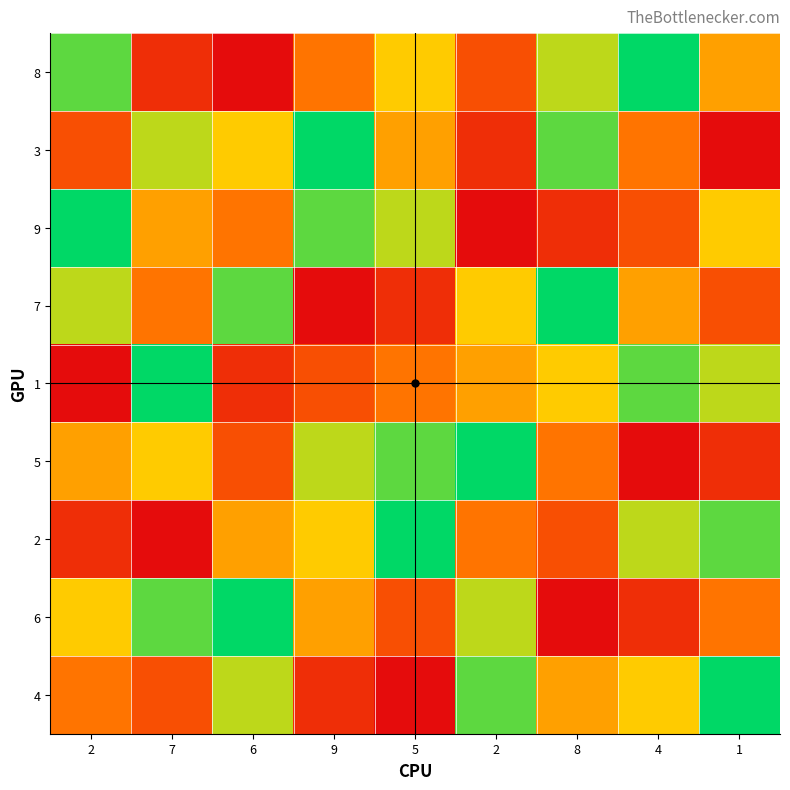

Reading left to right, extract all data points from this chart.

8: 2=8	7=2	6=1	9=4	5=6	2=3	8=7	4=9	1=5
3: 2=3	7=7	6=6	9=9	5=5	2=2	8=8	4=4	1=1
9: 2=9	7=5	6=4	9=8	5=7	2=1	8=2	4=3	1=6
7: 2=7	7=4	6=8	9=1	5=2	2=6	8=9	4=5	1=3
1: 2=1	7=9	6=2	9=3	5=4	2=5	8=6	4=8	1=7
5: 2=5	7=6	6=3	9=7	5=8	2=9	8=4	4=1	1=2
2: 2=2	7=1	6=5	9=6	5=9	2=4	8=3	4=7	1=8
6: 2=6	7=8	6=9	9=5	5=3	2=7	8=1	4=2	1=4
4: 2=4	7=3	6=7	9=2	5=1	2=8	8=5	4=6	1=9